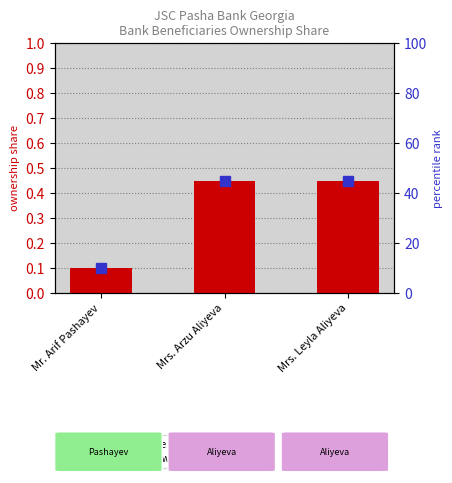

Rank the categories by value from lowest to highest.

Mr. Arif Pashayev, Mrs. Arzu Aliyeva, Mrs. Leyla Aliyeva